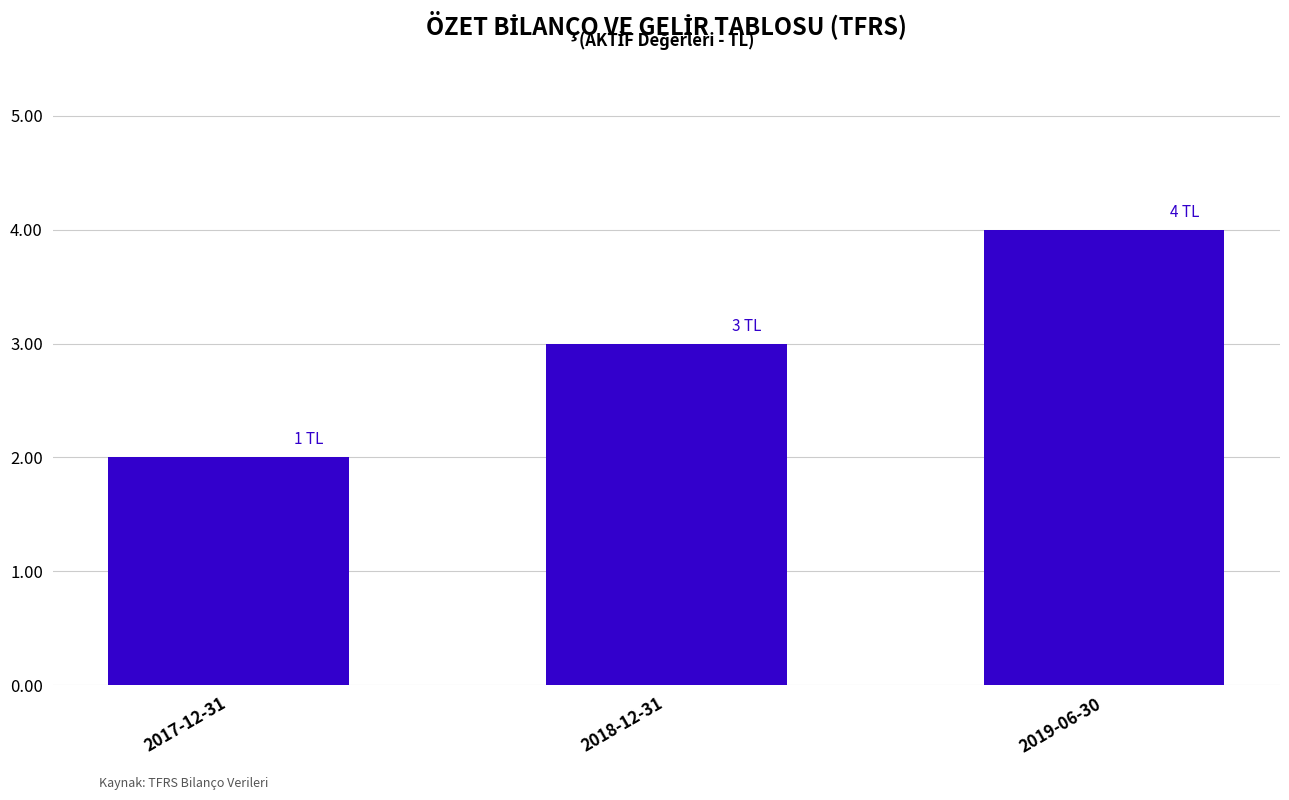

How many values are between 2 and 4?

3